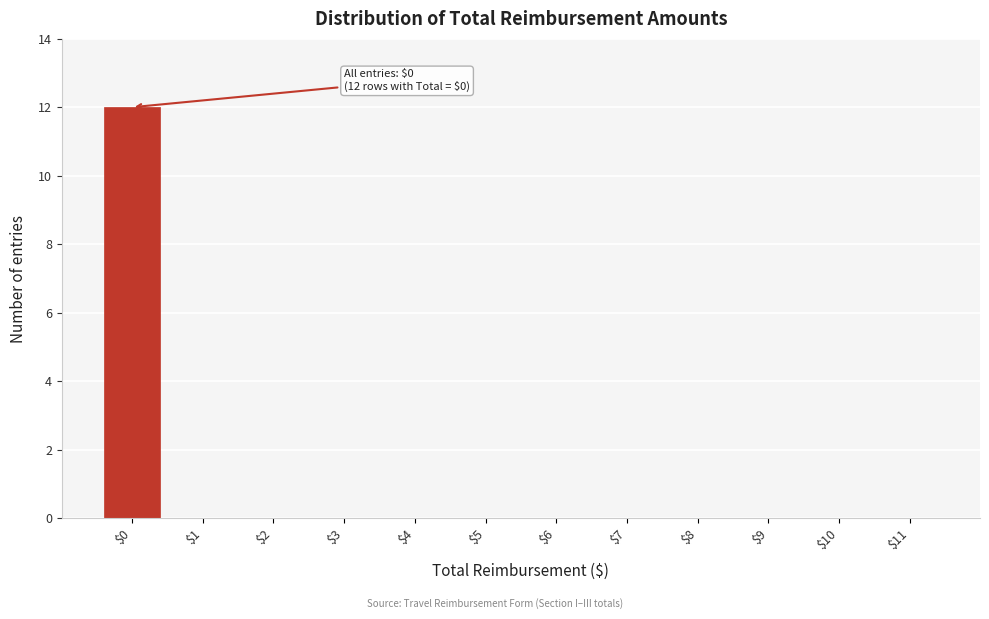

Over which range of the x-axis is the bar tallest?

-0.5 to 0.5